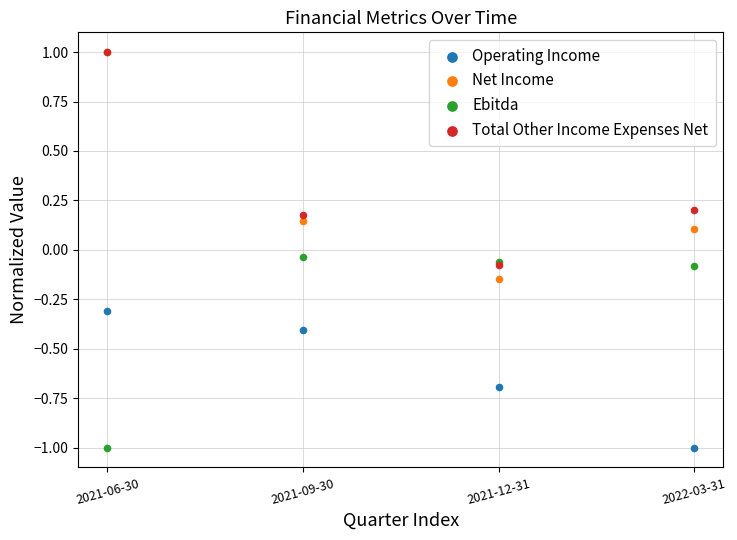

In the Operating Income series, what Y value is closest to 0?

-0.3